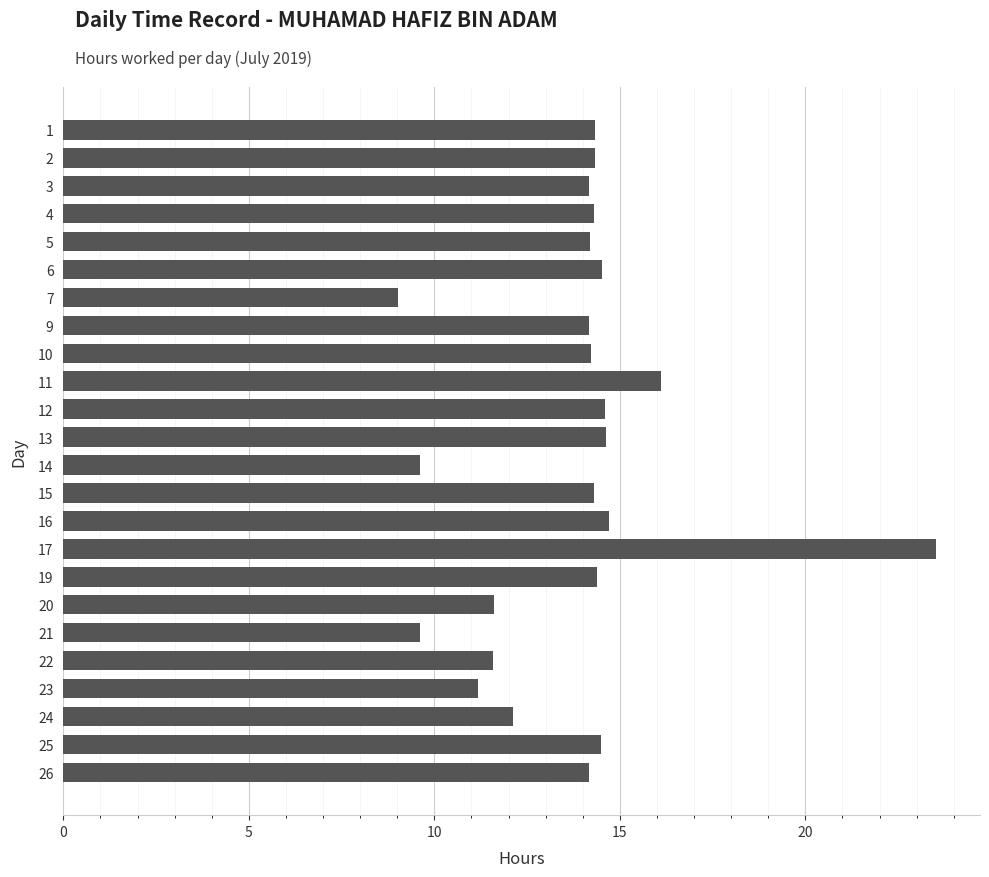

The chart shows a value of 14.6 at 13. True or false?

True